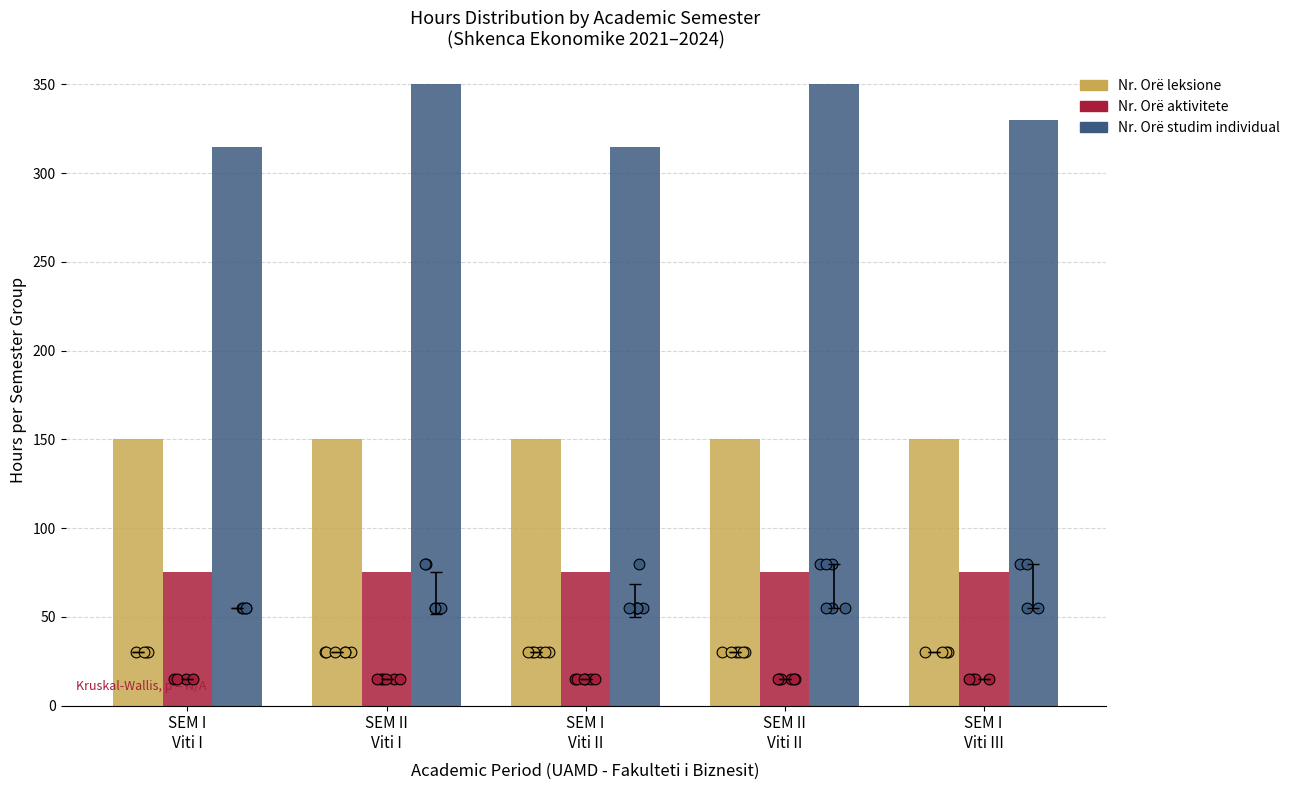

What are all the series names shown in the legend?

Nr. Orë leksione, Nr. Orë aktivitete, Nr. Orë studim individual